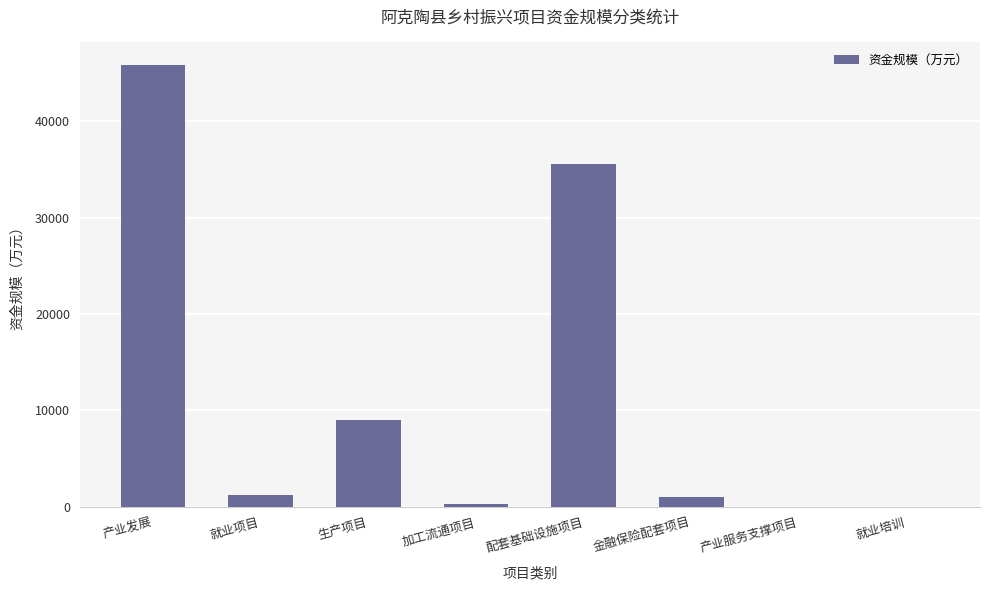

Which has a higher value, 产业服务支撑项目 or 金融保险配套项目?

金融保险配套项目